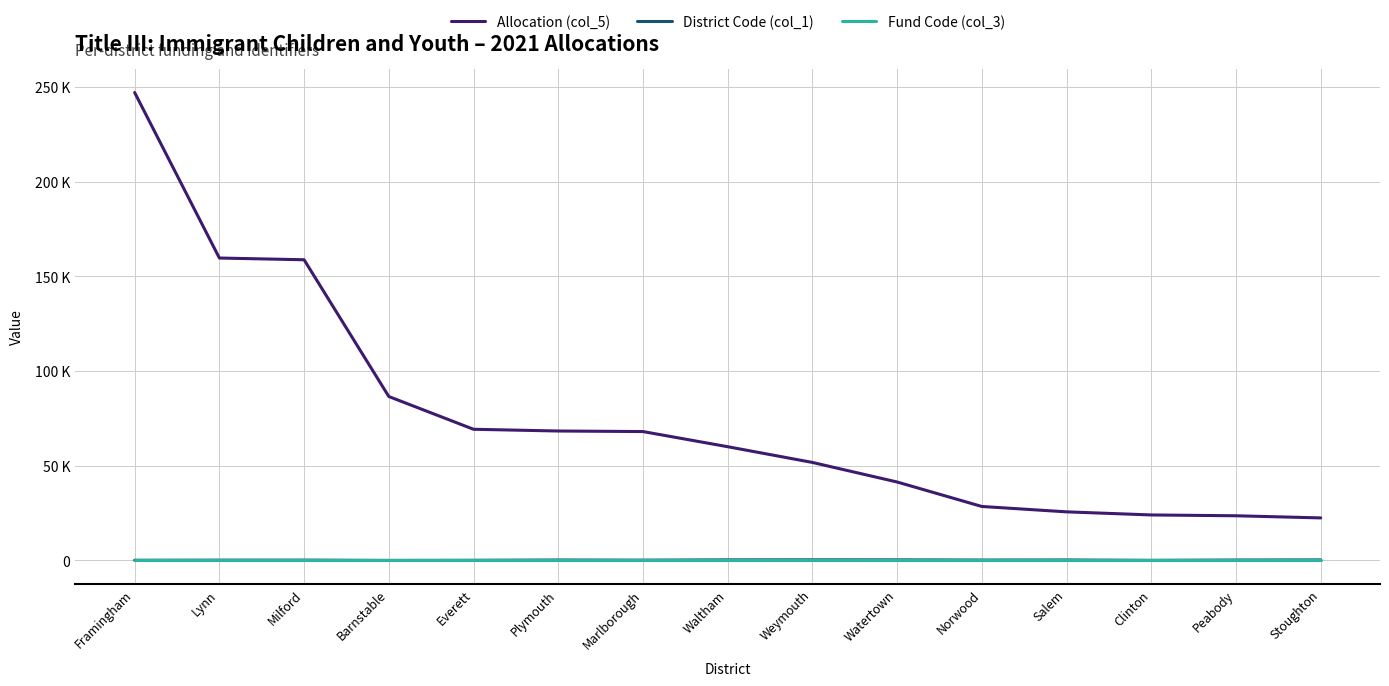

What are all the series names shown in the legend?

Allocation (col_5), District Code (col_1), Fund Code (col_3)